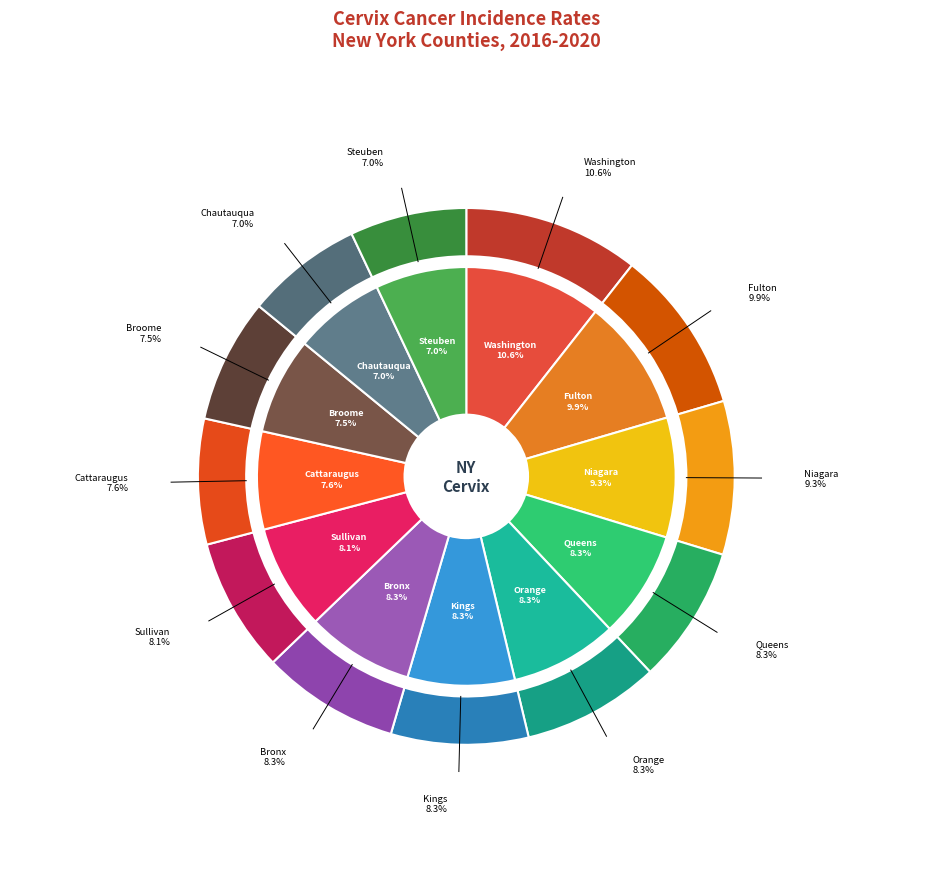

Which category has the biggest portion of the pie?

Washington County